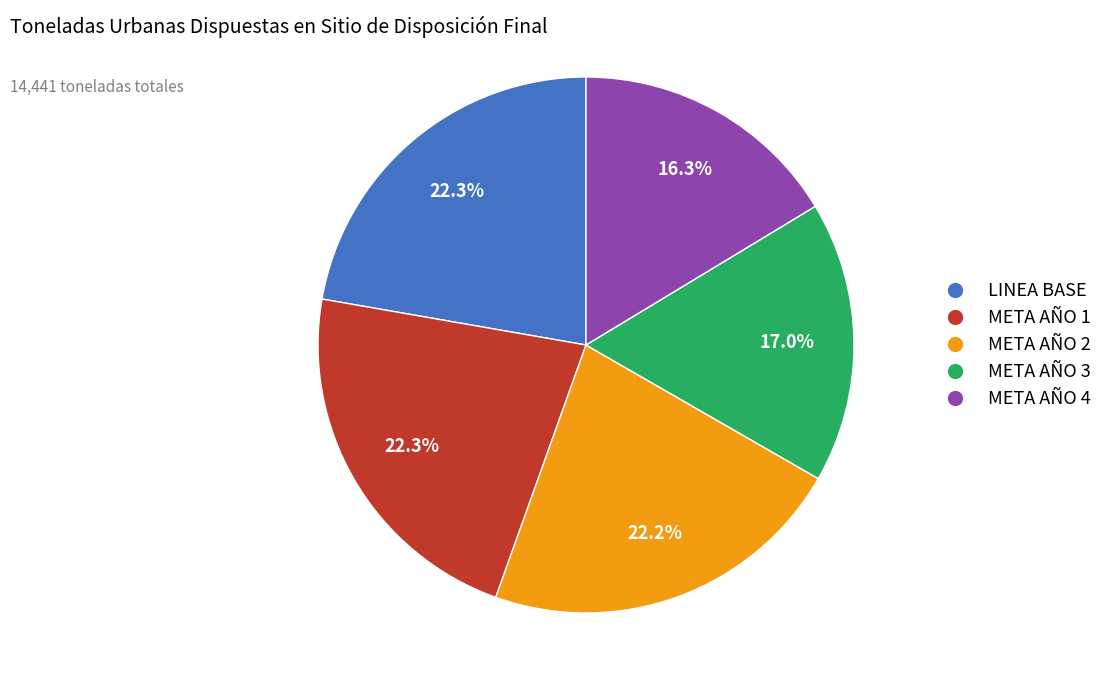

Is the sum of META AÑO 4 and META AÑO 3 greater than half?

No